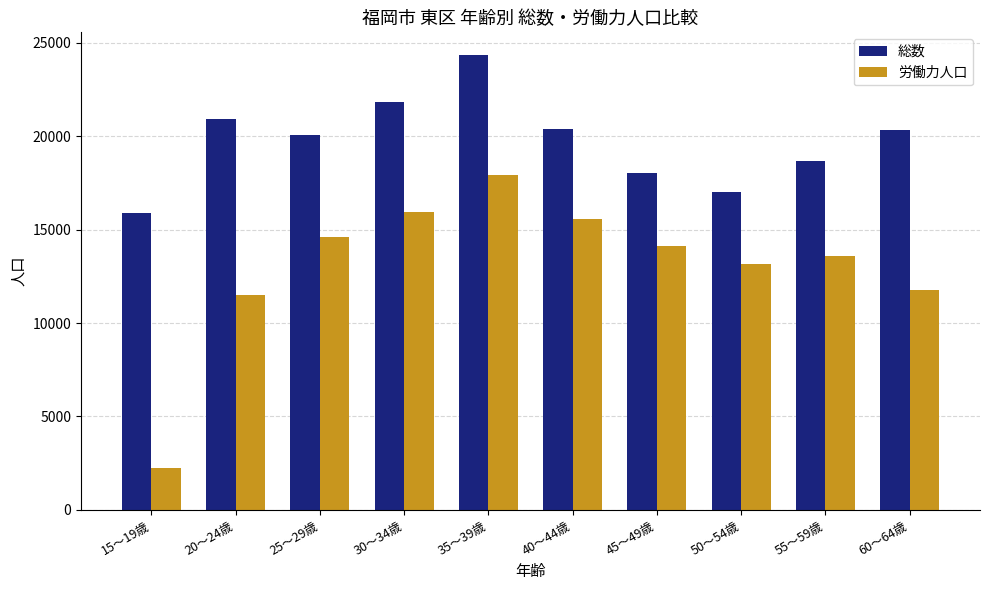

What is the average value of the 労働力人口 series?

13041